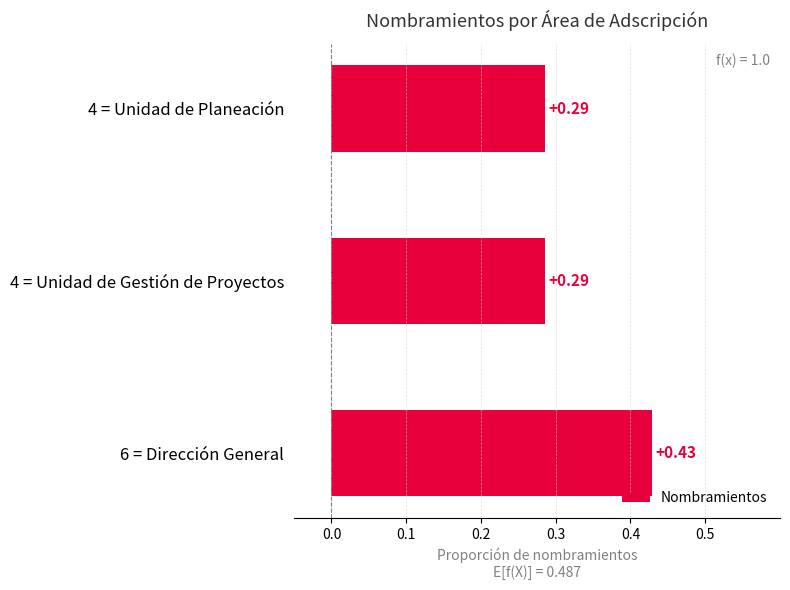

What is the sum of the values at 6 = Dirección General and 4 = Unidad de Gestión de Proyectos?

0.7